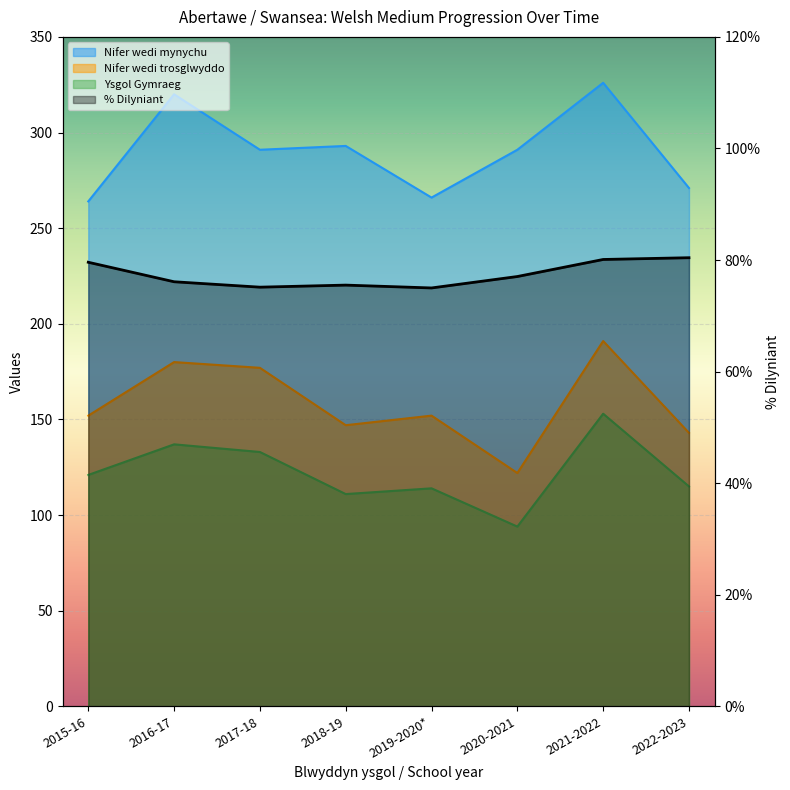

The value of Ysgol Gymraeg at 2020-2021 is 94.0. True or false?

True